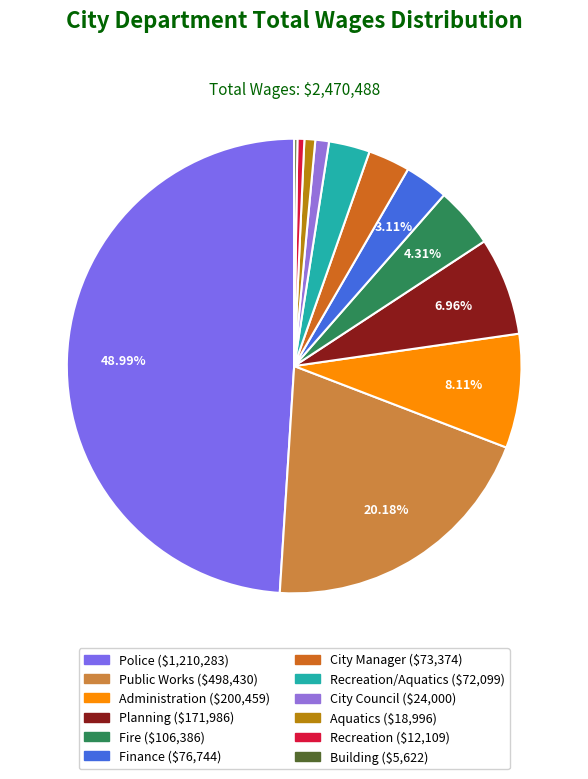

How many slices are in this pie chart?

12